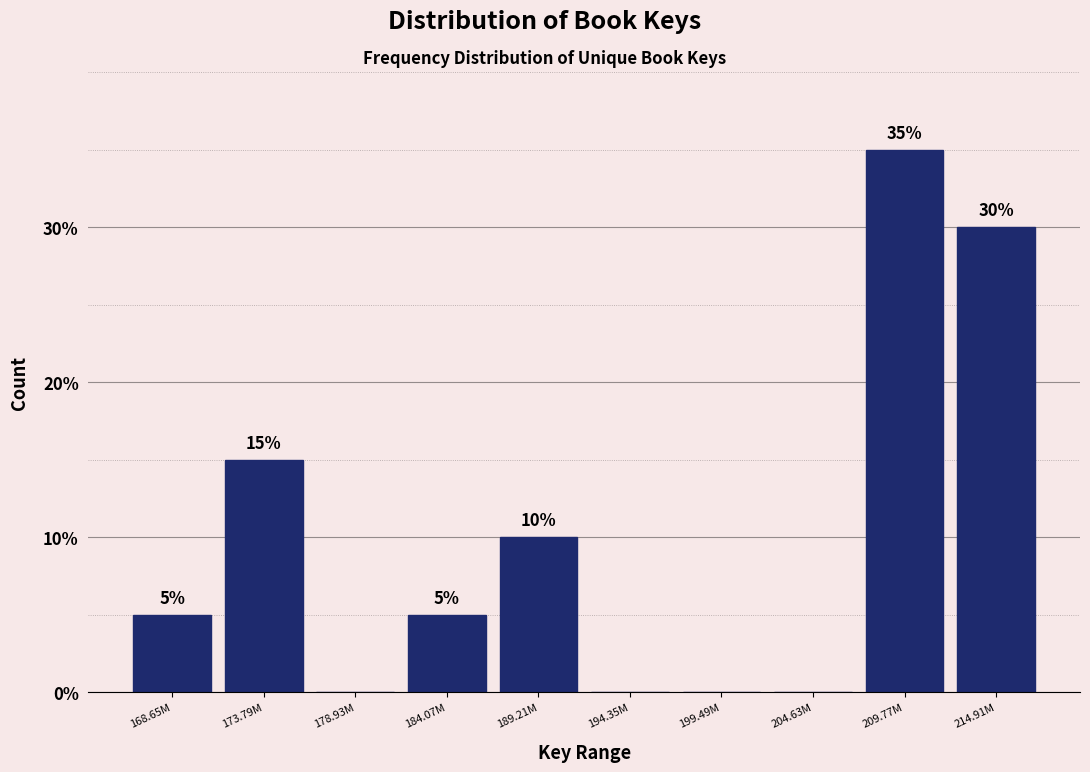

Reading left to right, transcribe all the data shown in this chart.

168.65M=5	173.79M=15	178.93M=0	184.07M=5	189.21M=10	194.35M=0	199.49M=0	204.63M=0	209.77M=35	214.91M=30